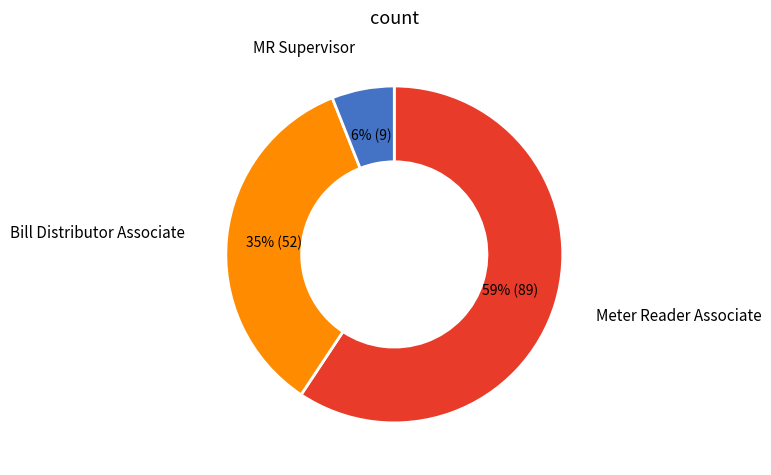

To the nearest percent, what percentage of the pie is Bill Distributor Associate?

35%